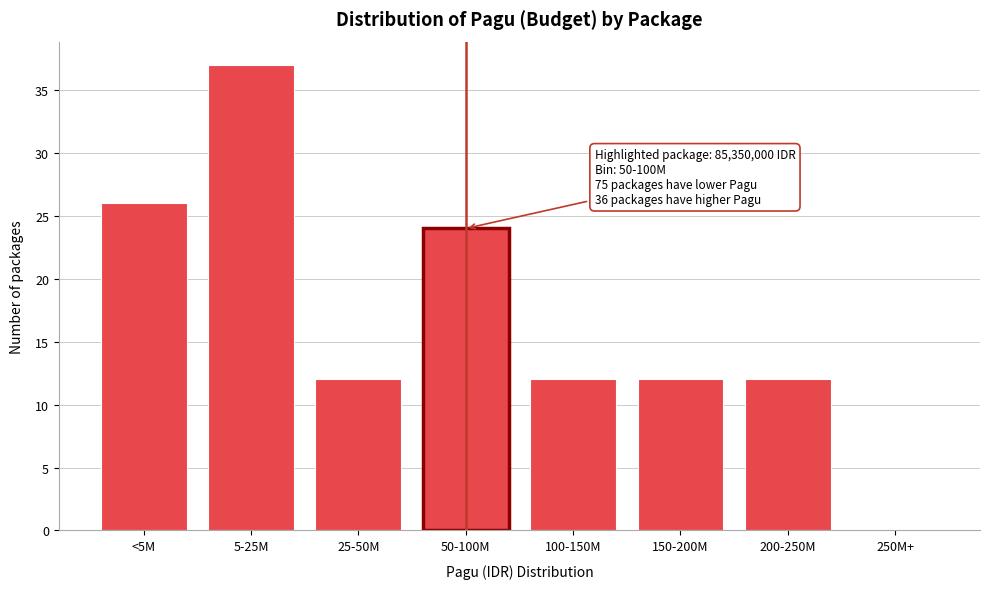

Reading right to left, what are all the values shown in this chart?

250M+=0	200-250M=12	150-200M=12	100-150M=12	50-100M=24	25-50M=12	5-25M=37	<5M=26